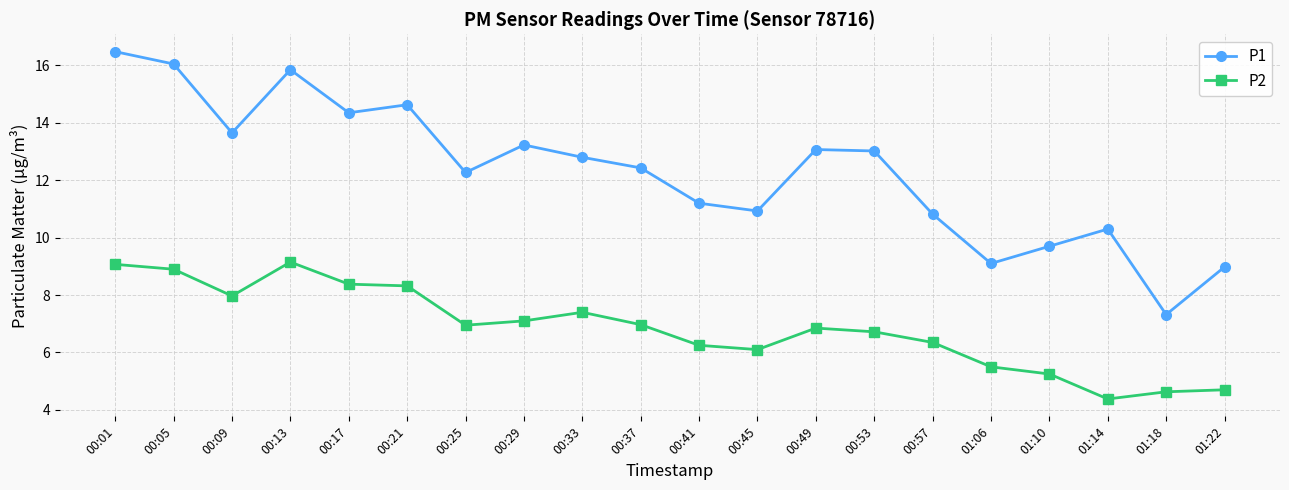

What is the difference between the maximum and minimum values in the P1 series?

9.2